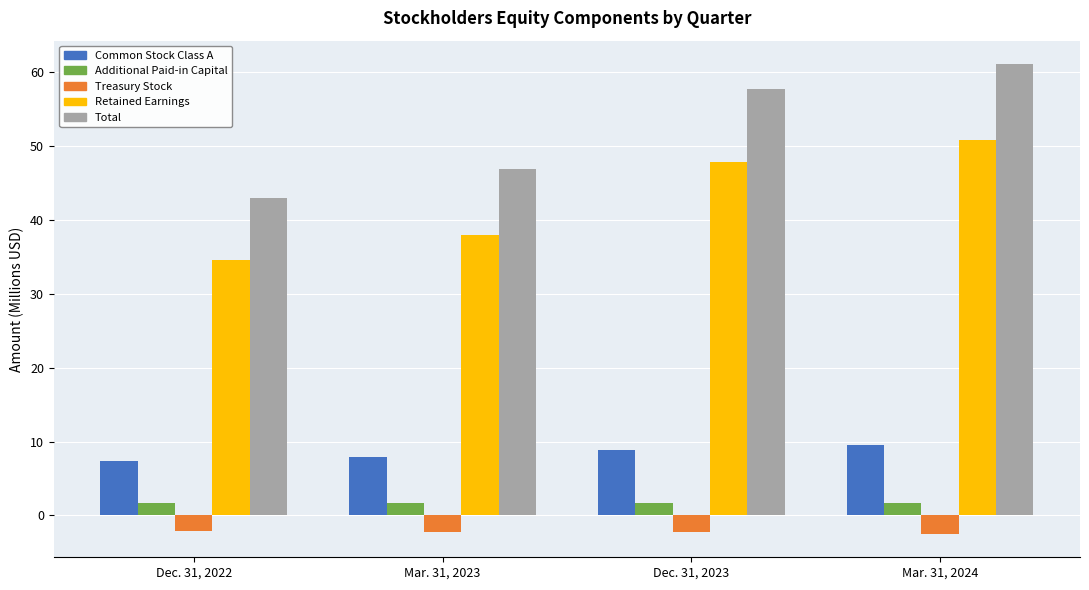

Which category has the highest value across all series?

Mar. 31, 2024